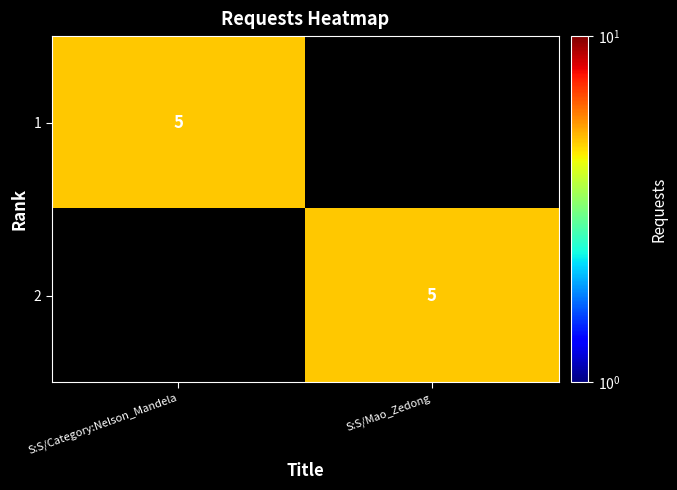

True or false: 2 has a value of 5 at S:S/Mao_Zedong.

True